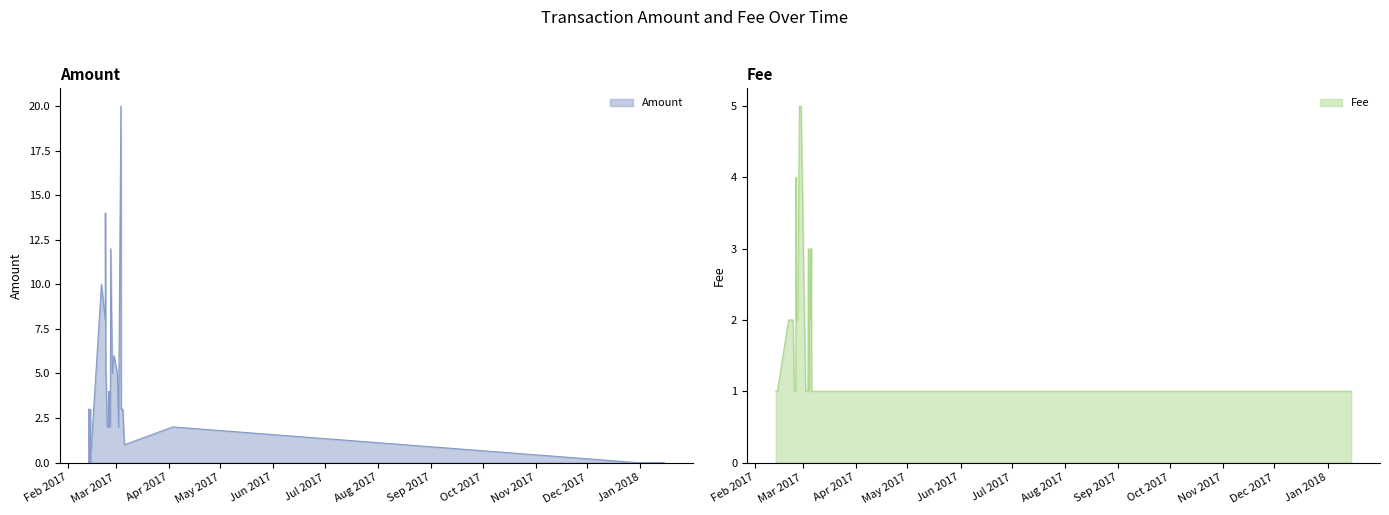

What is the value of the Amount point at the 5th from the left?

2.0